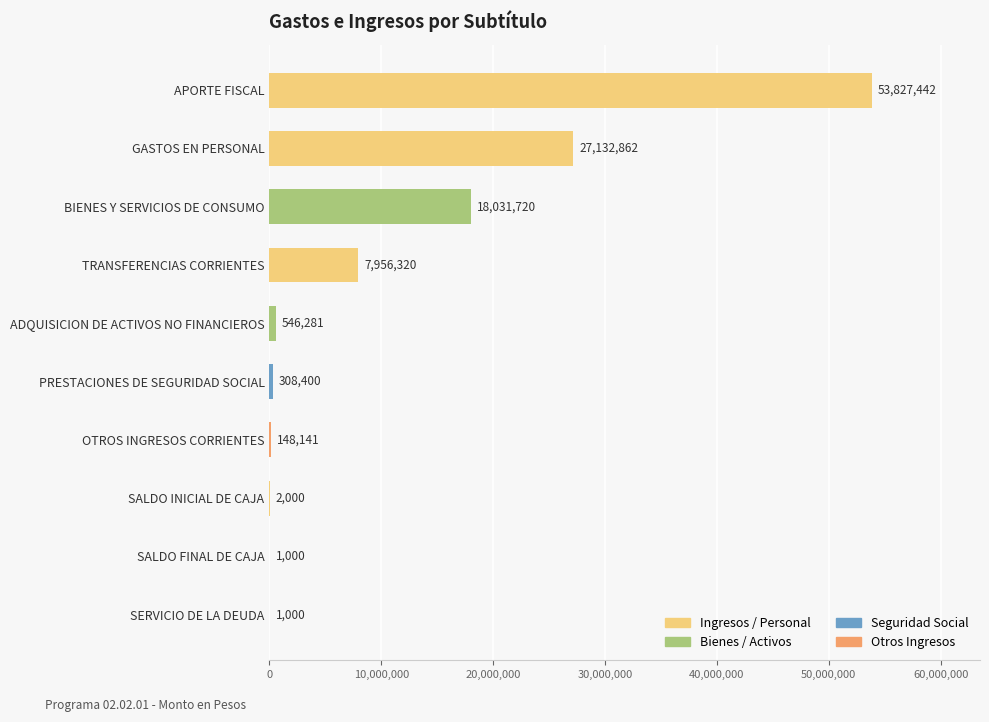

The chart shows a value of 38143254 at GASTOS EN PERSONAL. True or false?

False